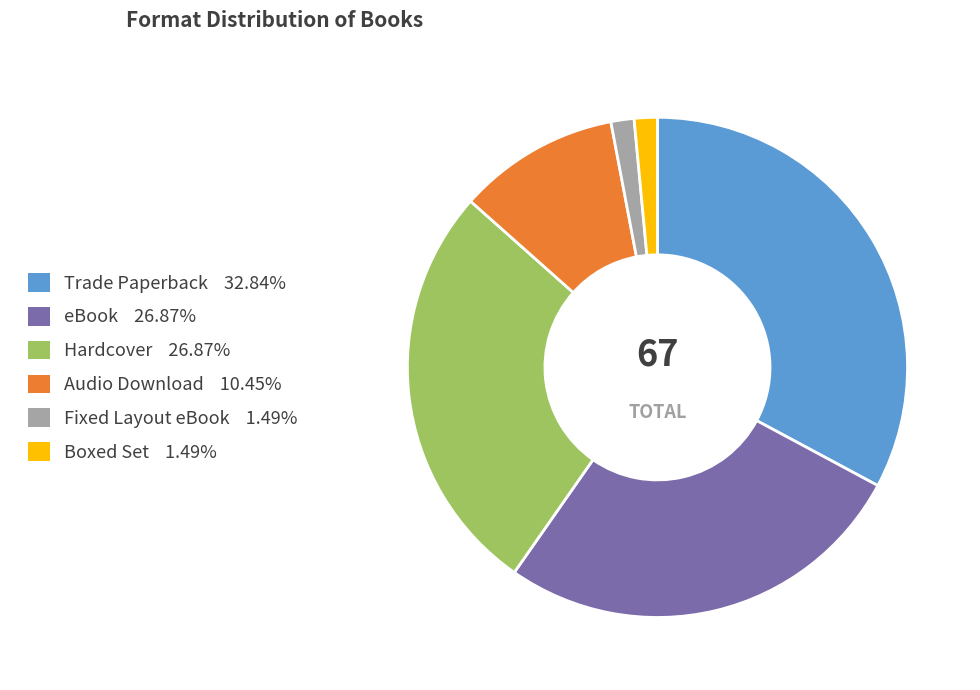

Which category has the biggest portion of the pie?

Trade Paperback